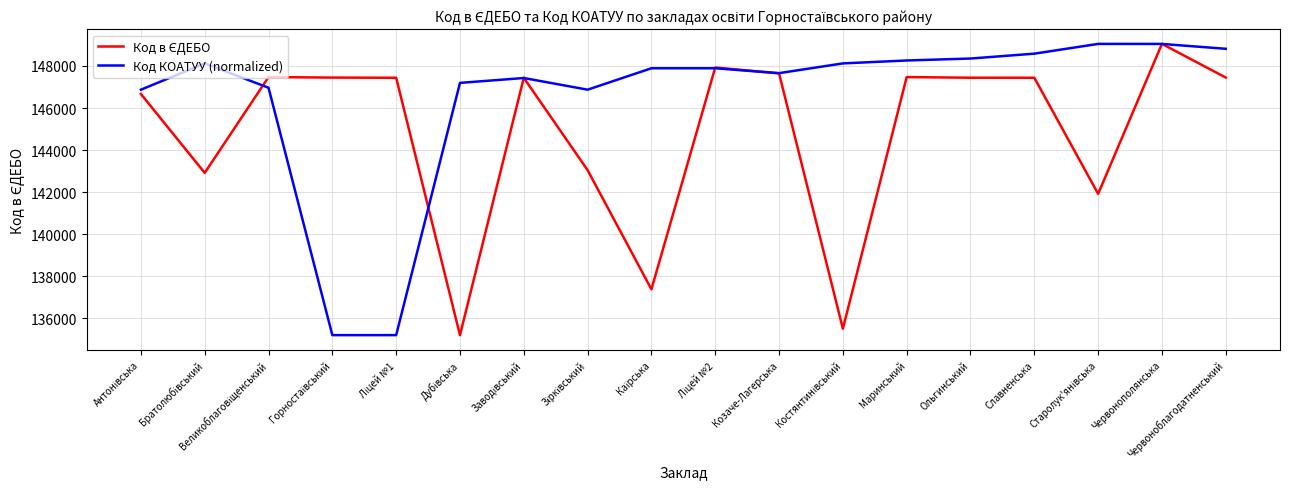

At which category is the sum across all series the highest?

Червонополянська